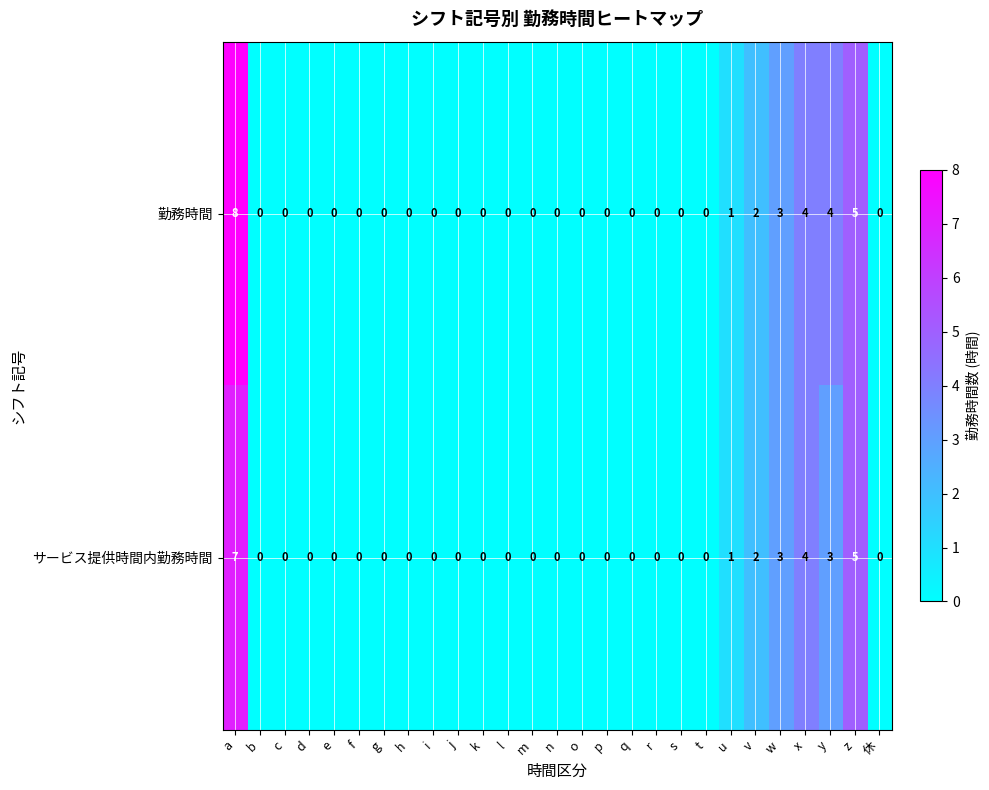

Rank the series by their average value, from highest to lowest.

勤務時間, サービス提供時間内勤務時間